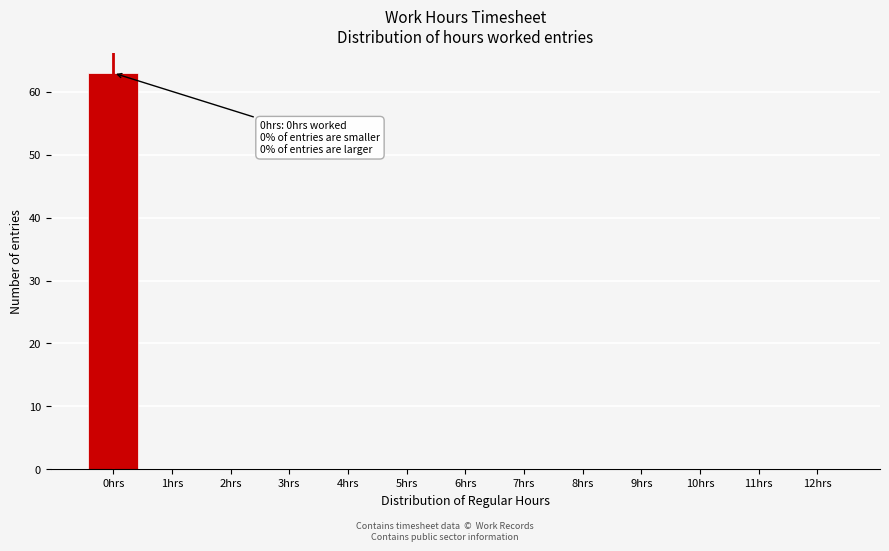

Reading left to right, what are all the values shown in this chart?

0hrs=63	1hrs=0	2hrs=0	3hrs=0	4hrs=0	5hrs=0	6hrs=0	7hrs=0	8hrs=0	9hrs=0	10hrs=0	11hrs=0	12hrs=0